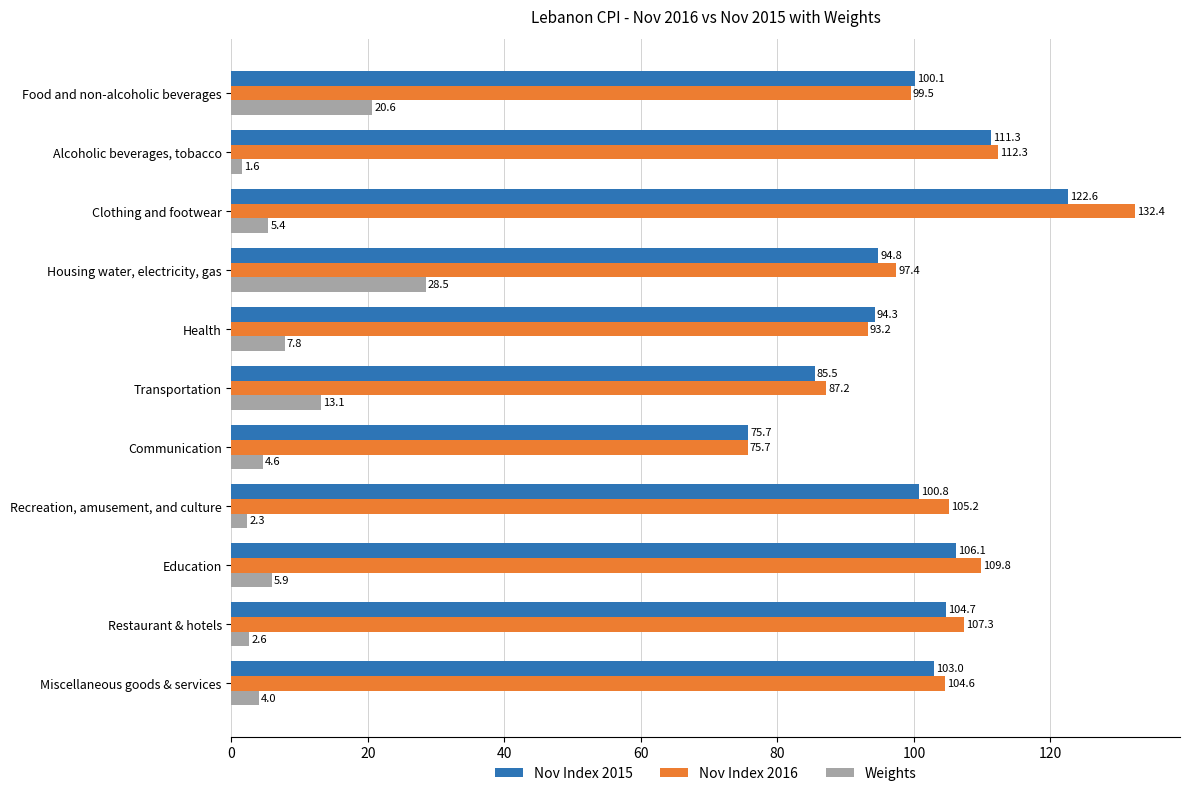

Rank the categories by Nov Index 2015 value from lowest to highest.

Communication, Transportation, Health, Housing water, electricity, gas, Food and non-alcoholic beverages, Recreation, amusement, and culture, Miscellaneous goods & services, Restaurant & hotels, Education, Alcoholic beverages, tobacco, Clothing and footwear